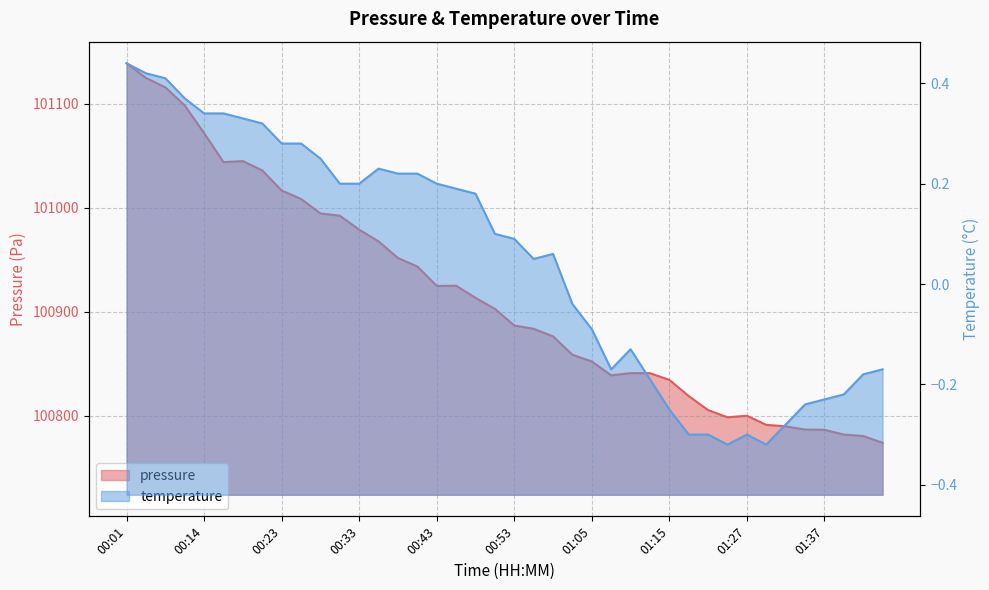

How many lines are shown in the chart?

2